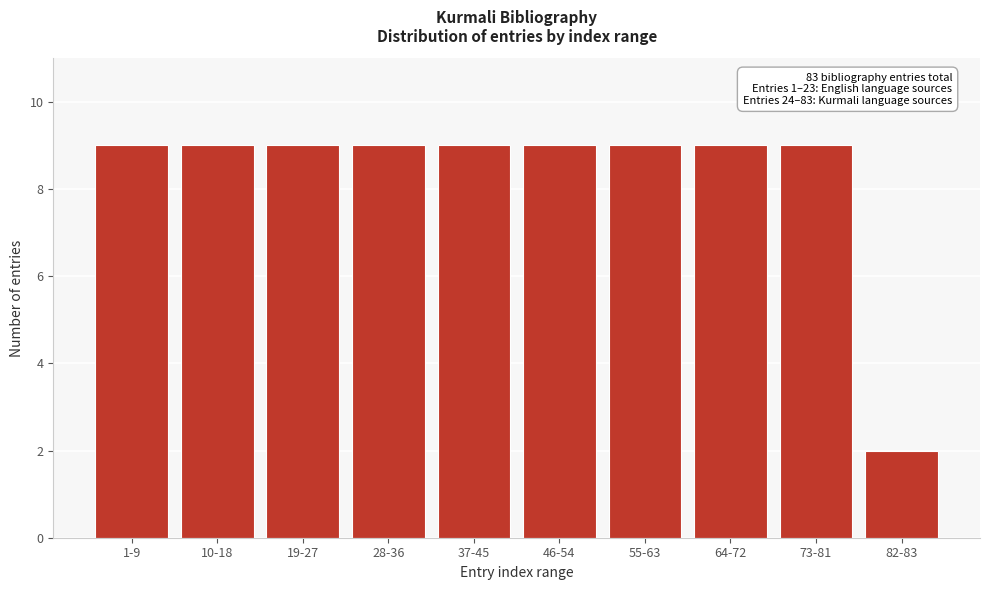

Reading left to right, extract all data points from this chart.

1-9=9	10-18=9	19-27=9	28-36=9	37-45=9	46-54=9	55-63=9	64-72=9	73-81=9	82-83=2